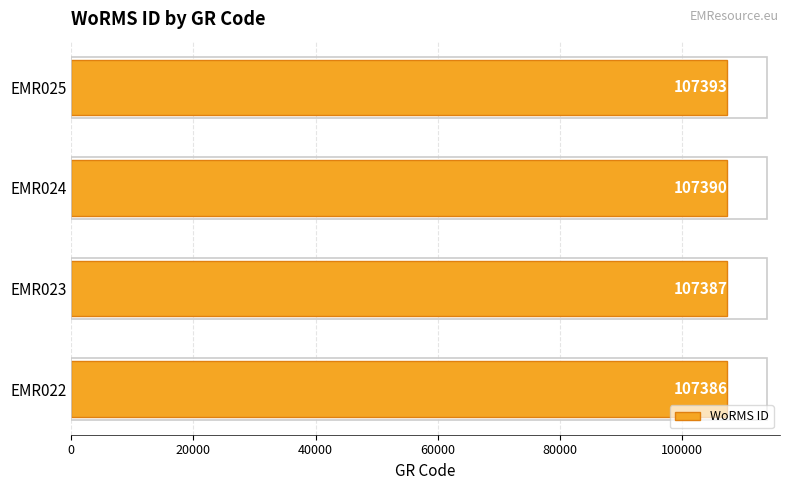

What is the change in value from EMR022 to EMR023?

+1